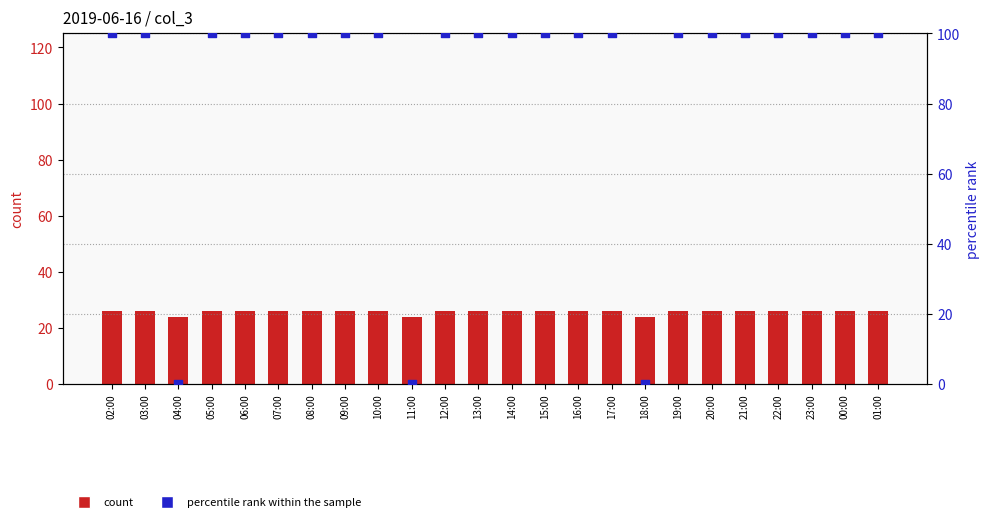

Which series reaches the minimum Y coordinate?

percentile rank within the sample